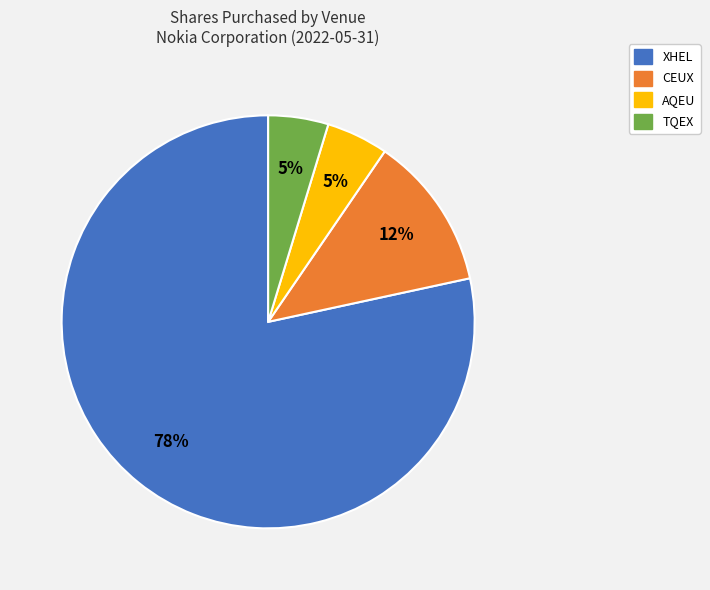

What is the largest slice in the pie chart?

XHEL